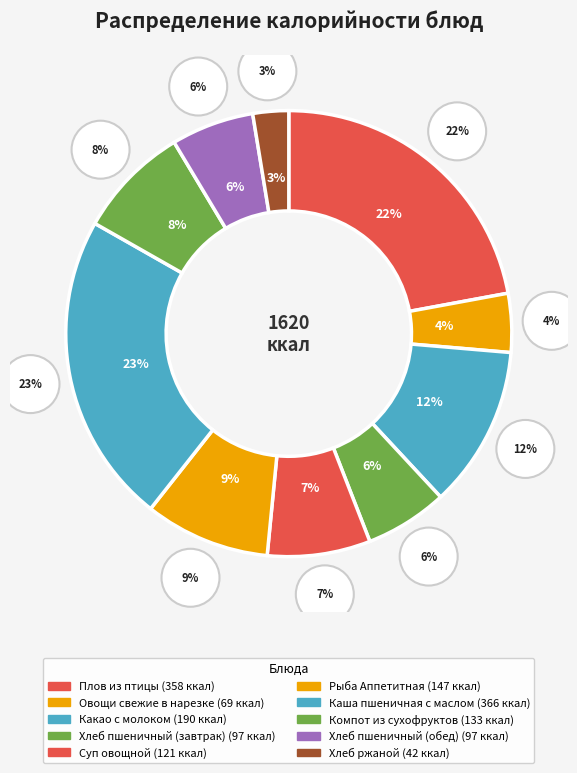

What is the ratio of the value at Компот из сухофруктов to the value at Какао с молоком?

0.7